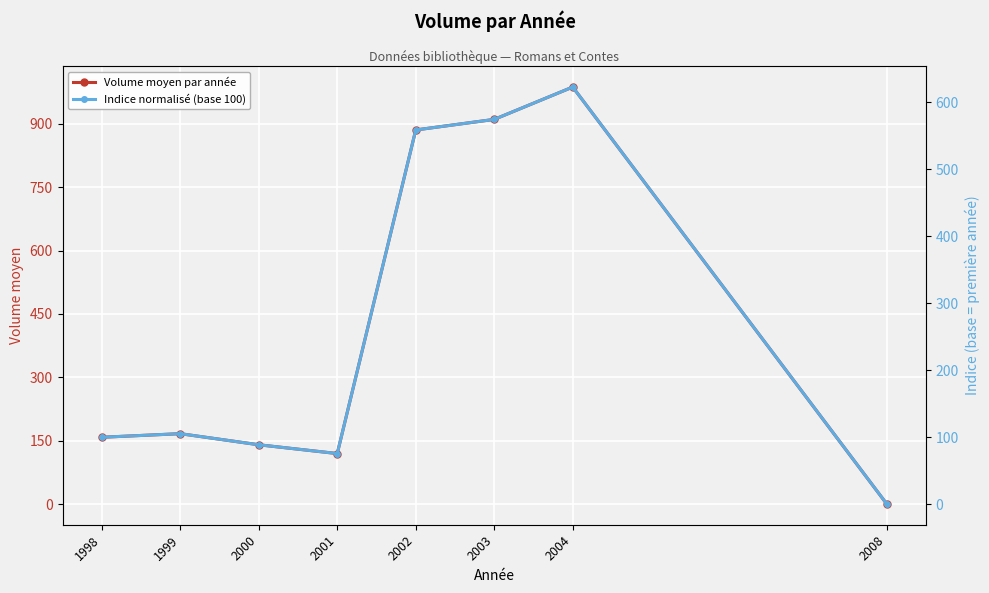

At which label is Volume moyen par année closest to 493?

1999